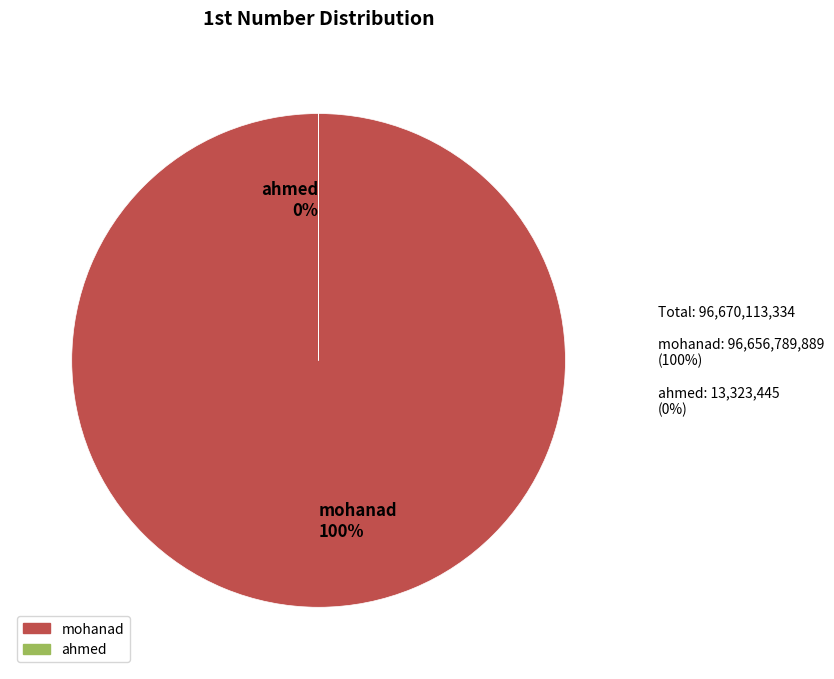

True or false: mohanad 100% accounts for 93% of the total.

False